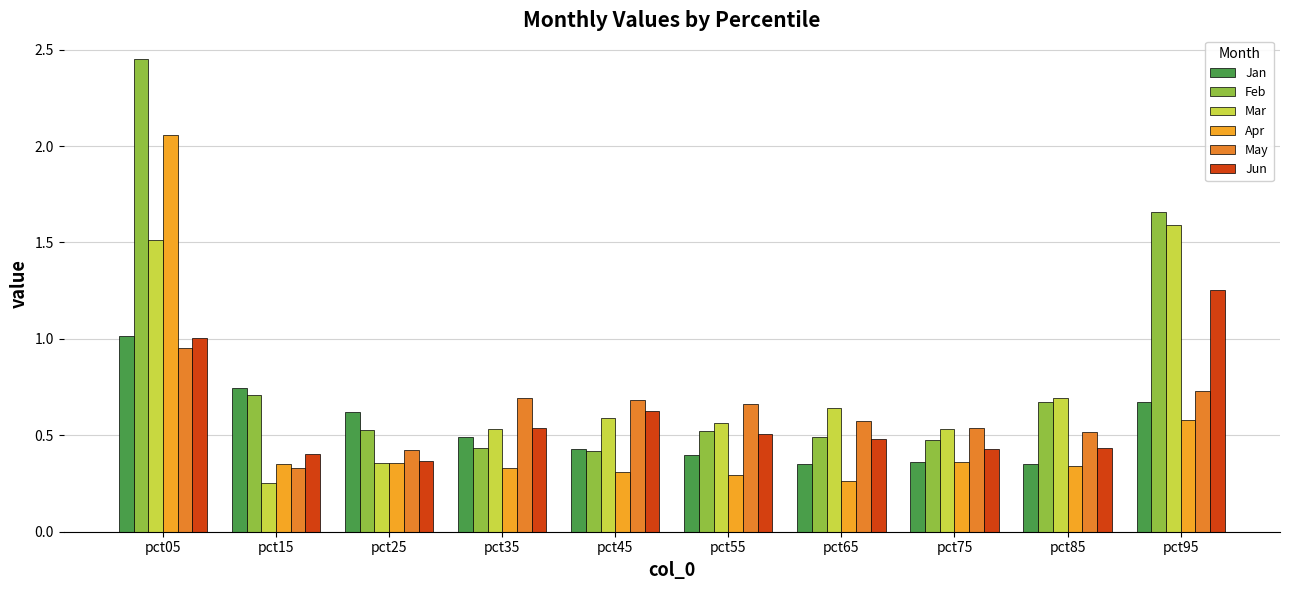

Count the number of data series in this chart.

6